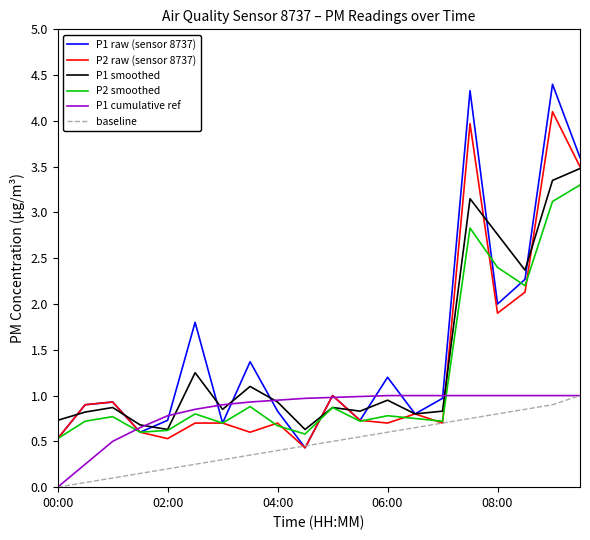

What is the highest value of the baseline series?

1.0